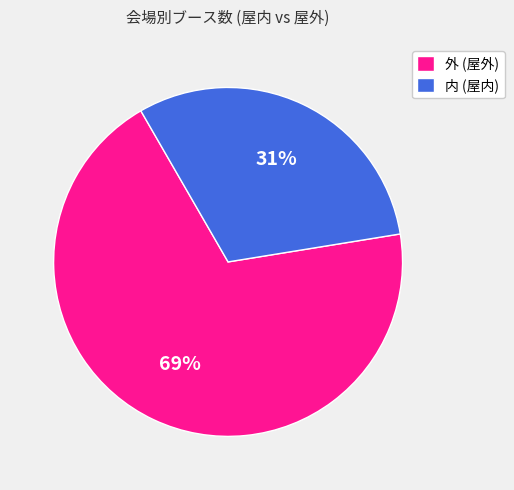

How many slices are in this pie chart?

2